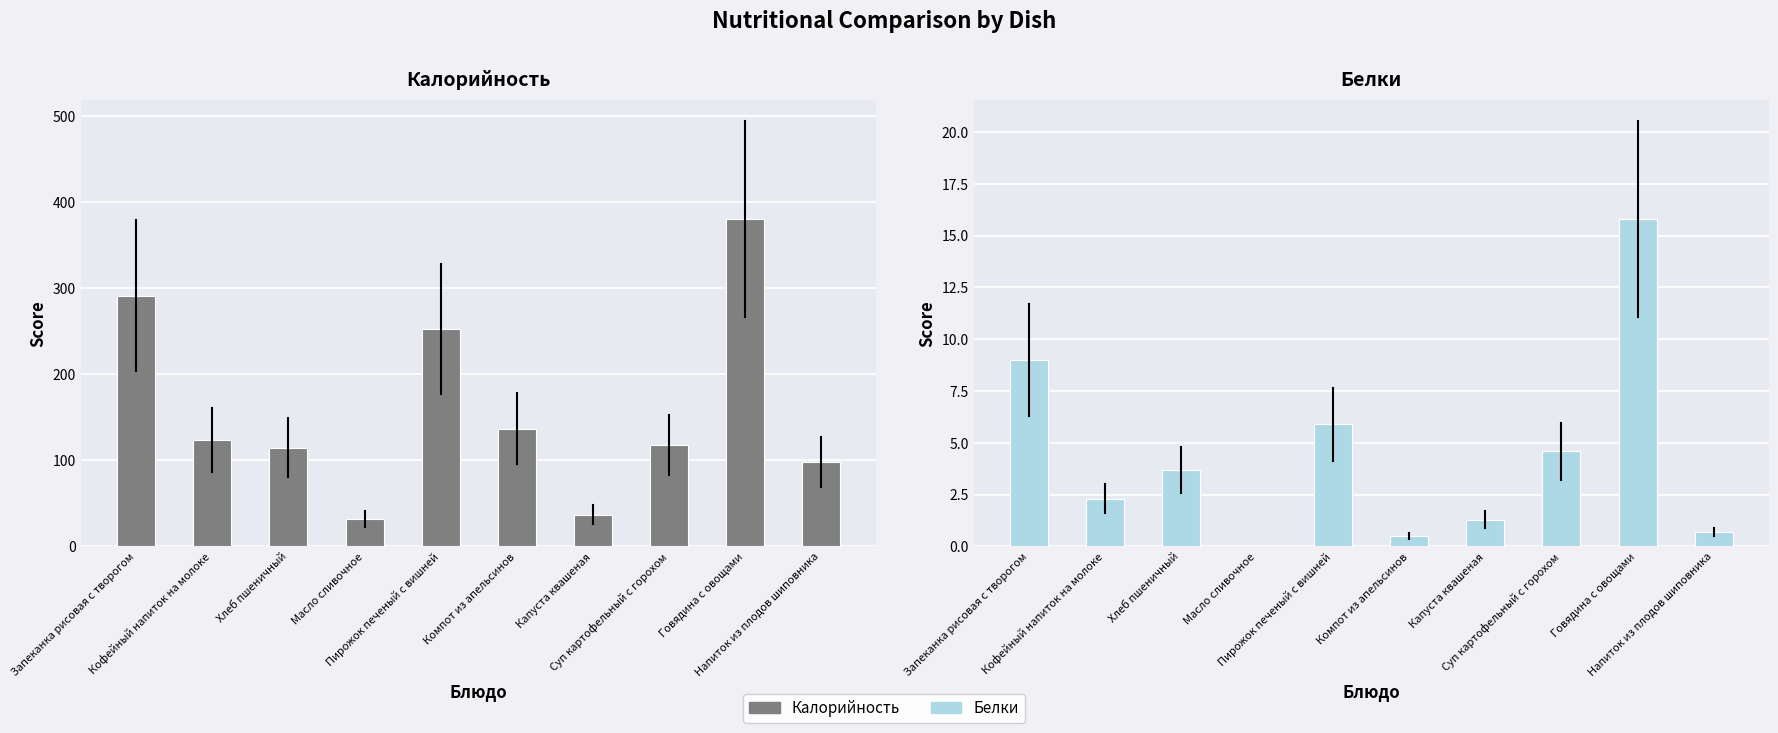

Between Суп картофельный с горохом and Хлеб пшеничный, which is larger?

Суп картофельный с горохом